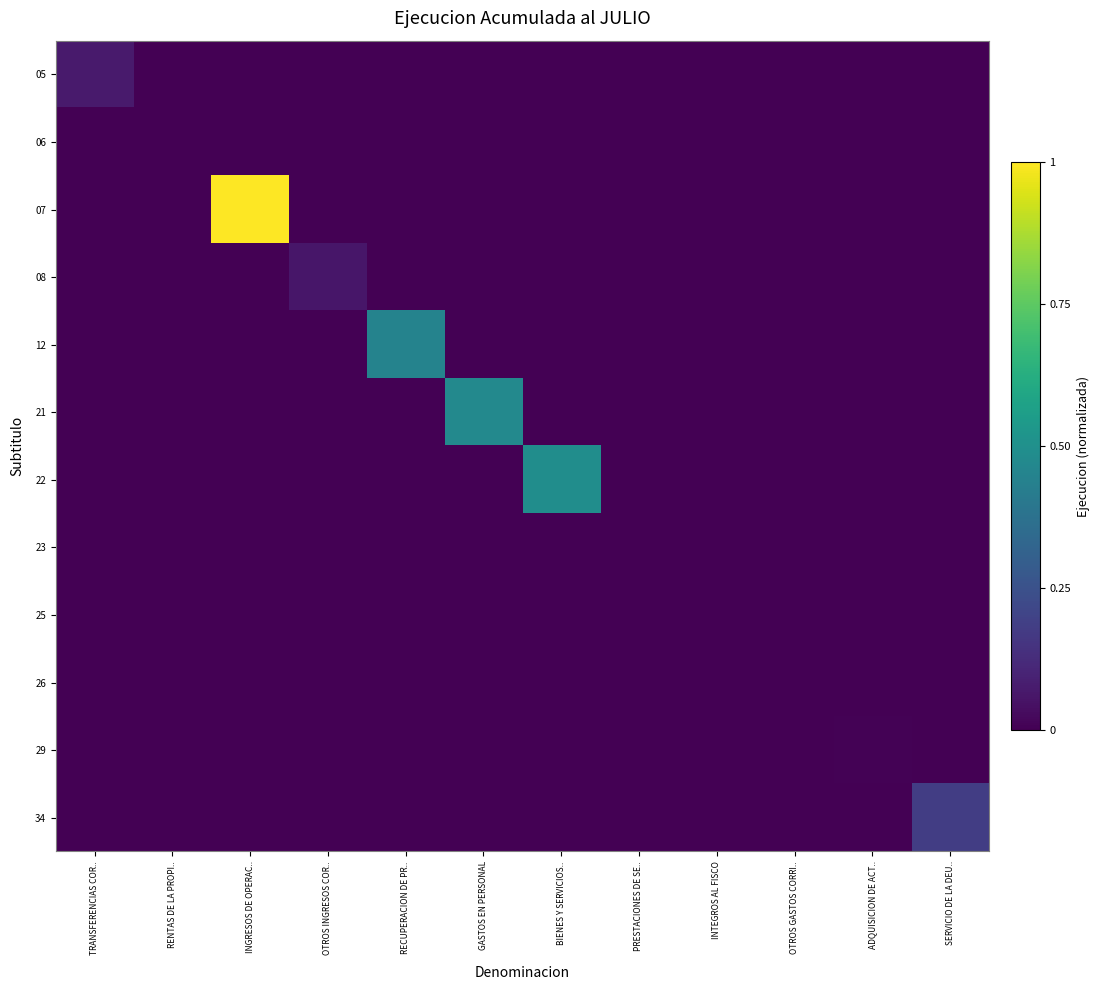

Which series has the largest total across all categories?

07